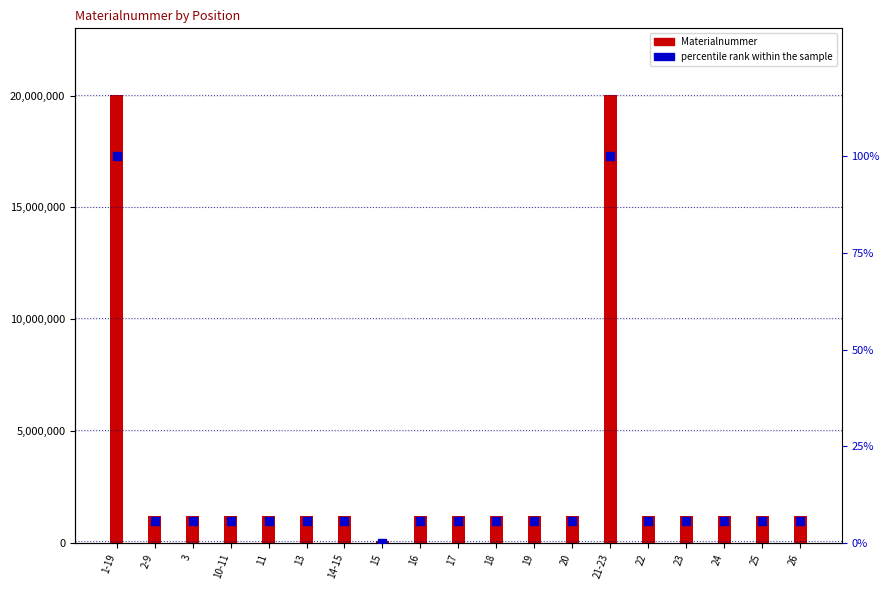

What are all the series names shown in the legend?

Materialnummer, percentile rank within the sample